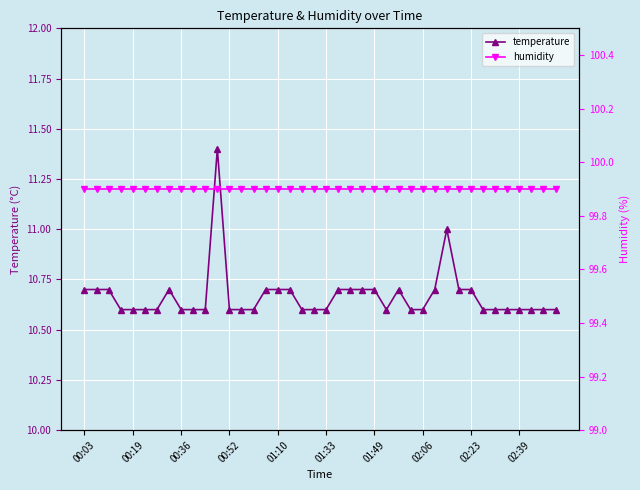

Which category has the highest value across all series?

00:03